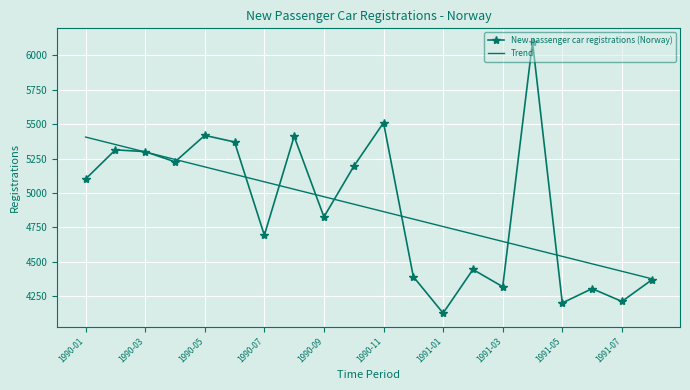

What is the minimum value for New passenger car registrations (Norway)?

4127.0